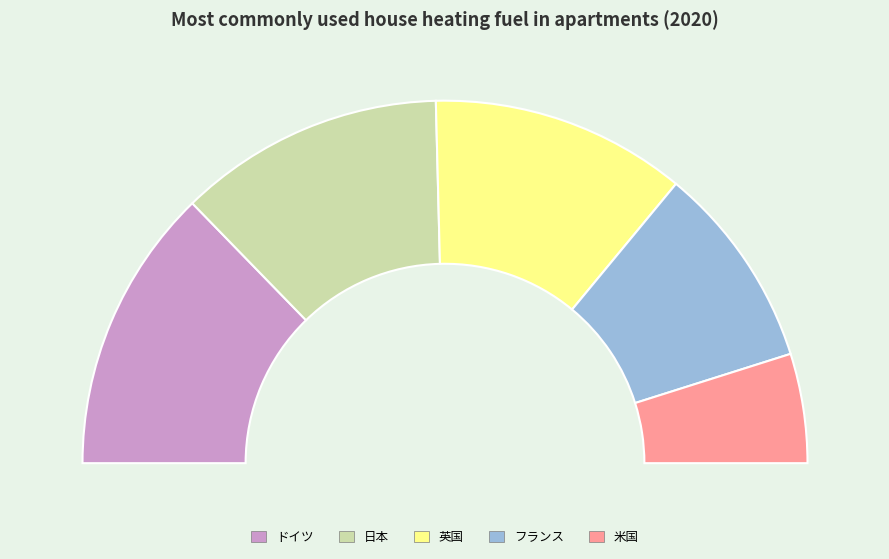

Rank the categories by value from highest to lowest.

ドイツ, 日本, 英国, フランス, 米国